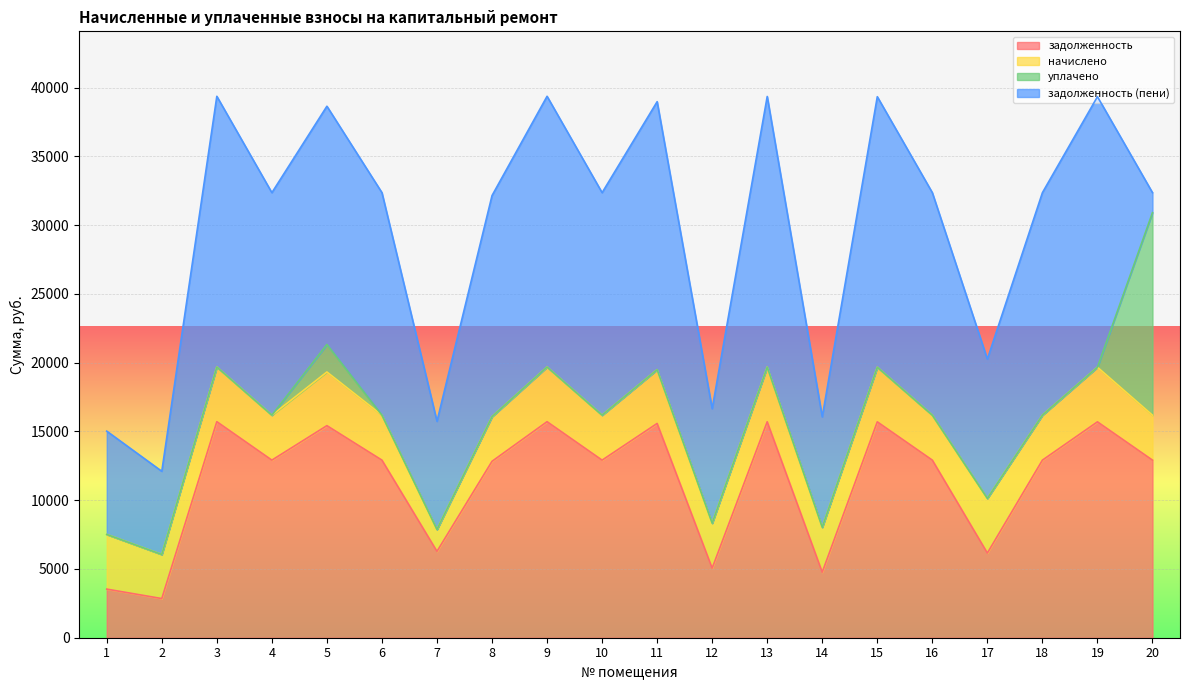

At how many categories does at least one series exceed 8409?

15